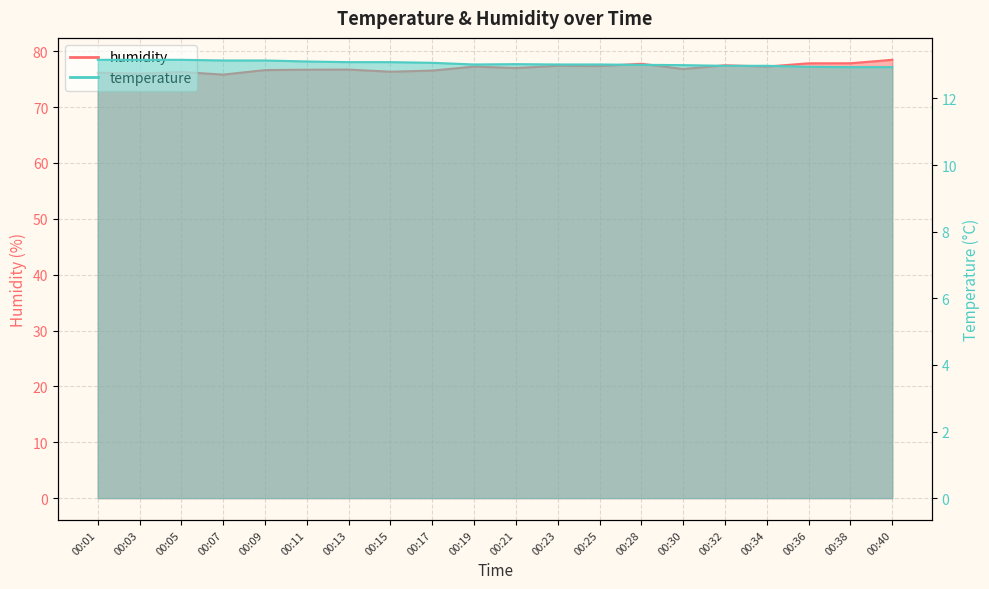

True or false: humidity has more than 0 interior local peaks.

True